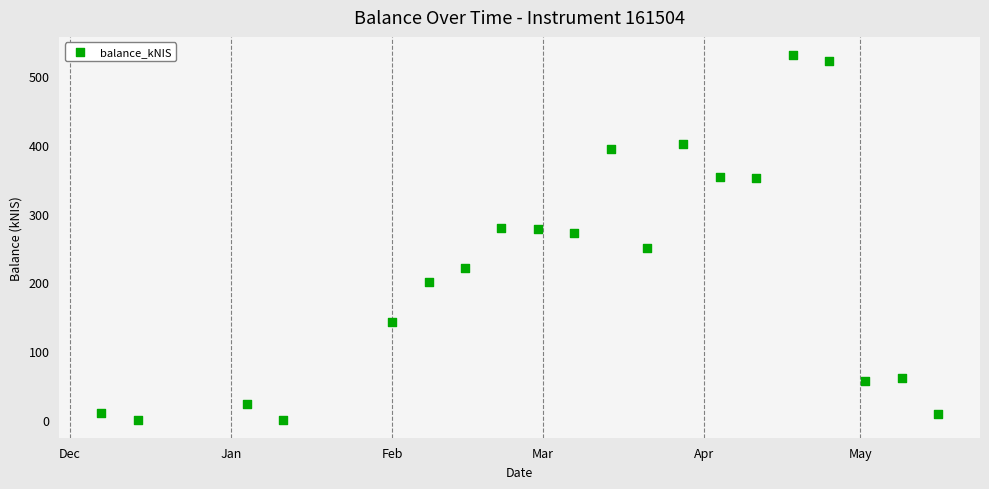

What Y value in the scatter plot is closest to 265?

271.2